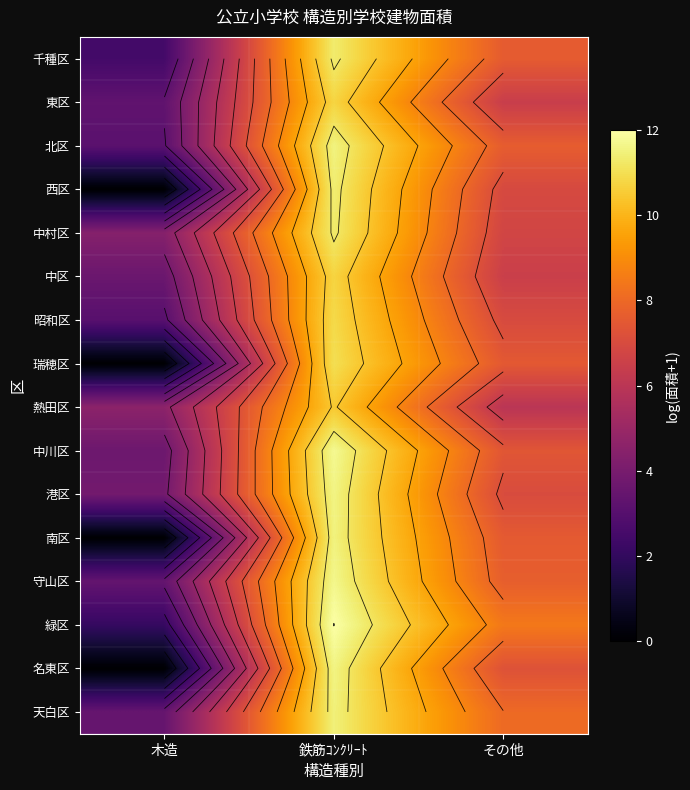

Which series has the widest spread of values?

名東区